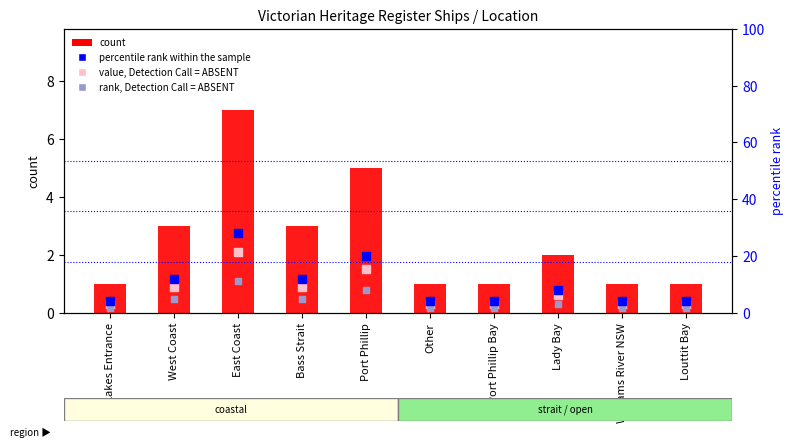

Which series has the widest spread of Y values?

percentile rank within the sample